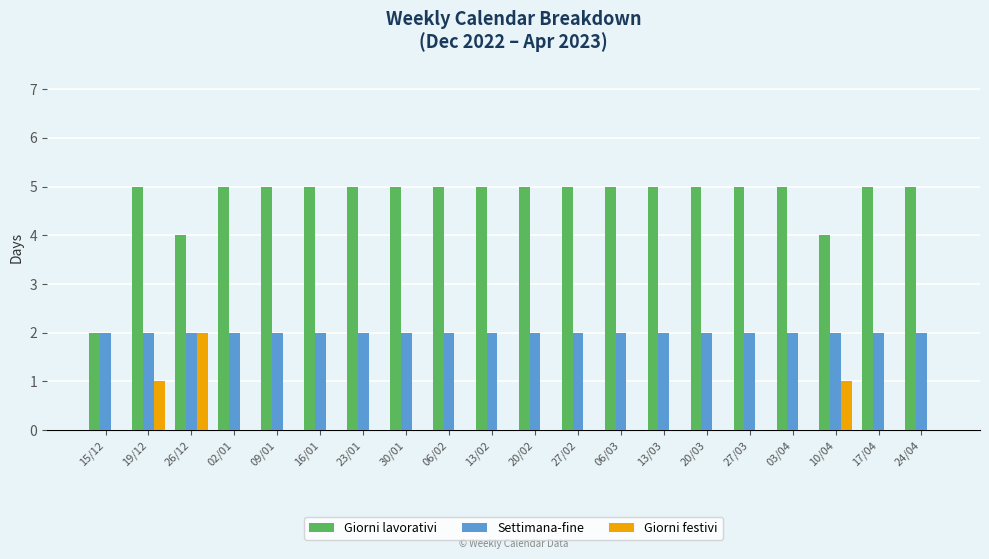

Which series changed the most between 26/12 and 17/04?

Giorni festivi